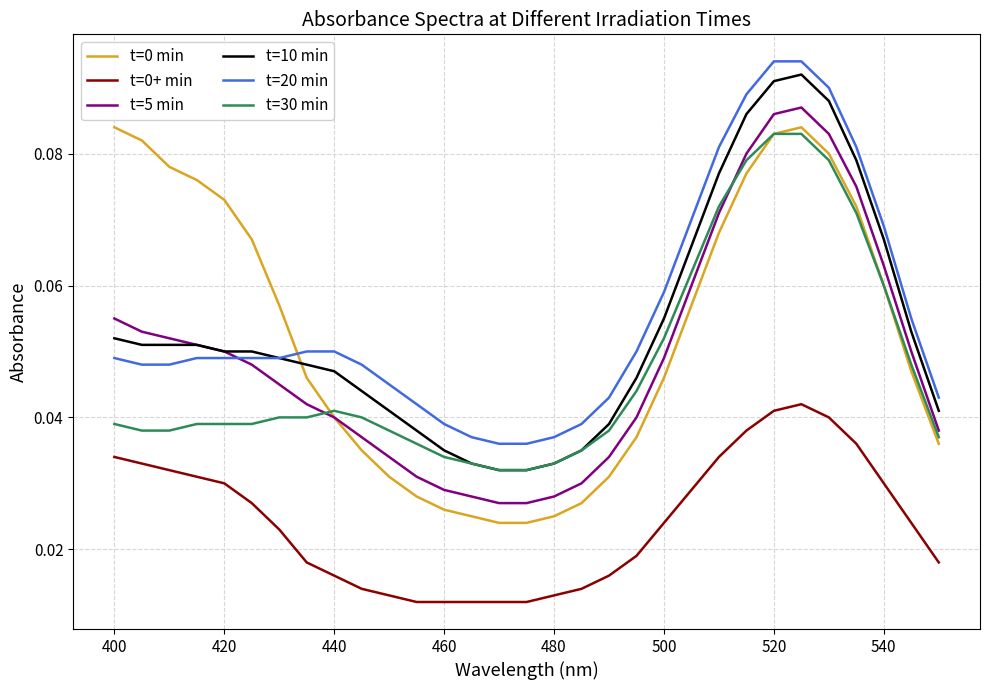

True or false: t=0+ min and t=5 min cross at least once.

False